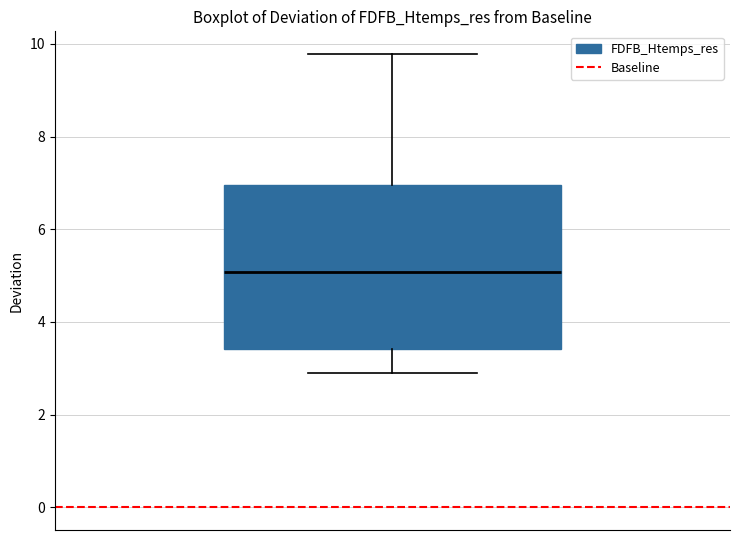

Transcribe this box plot: give where the median line is, the range the box spans, and where the two whiskers end, as read against the y-axis. The values are not printed on the chart, so give them approximately, as read against the axis.

median 5.0, box 3.4 to 7.0, whiskers 3.0 to 9.8